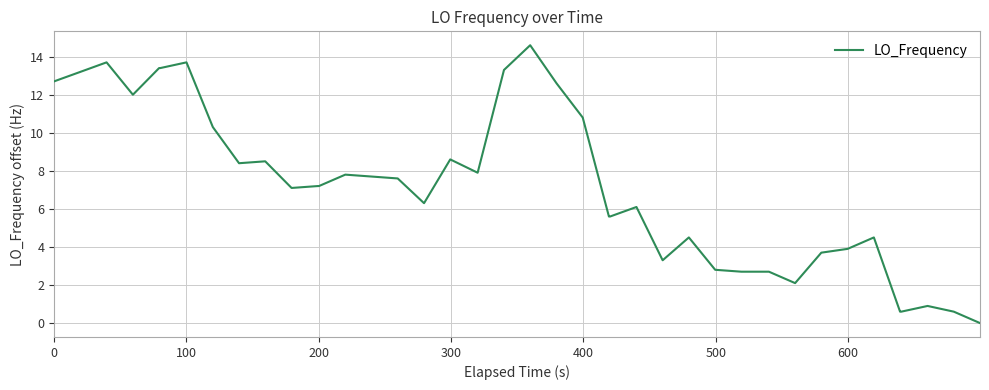

What is the difference between the maximum and minimum values?

14.6